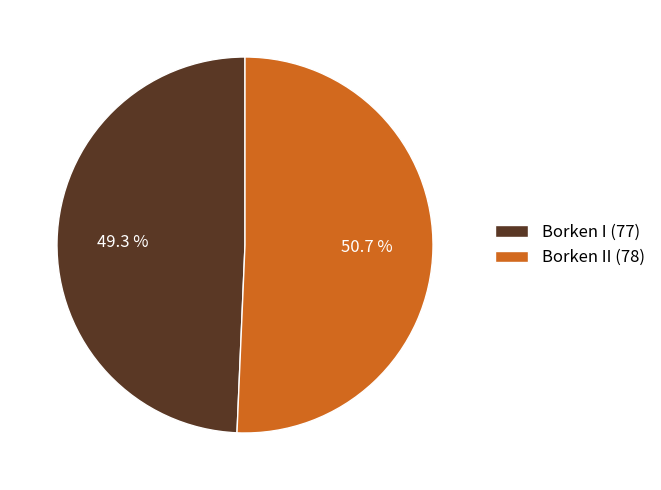

Which has a higher value, Borken II (78) or Borken I (77)?

Borken II (78)